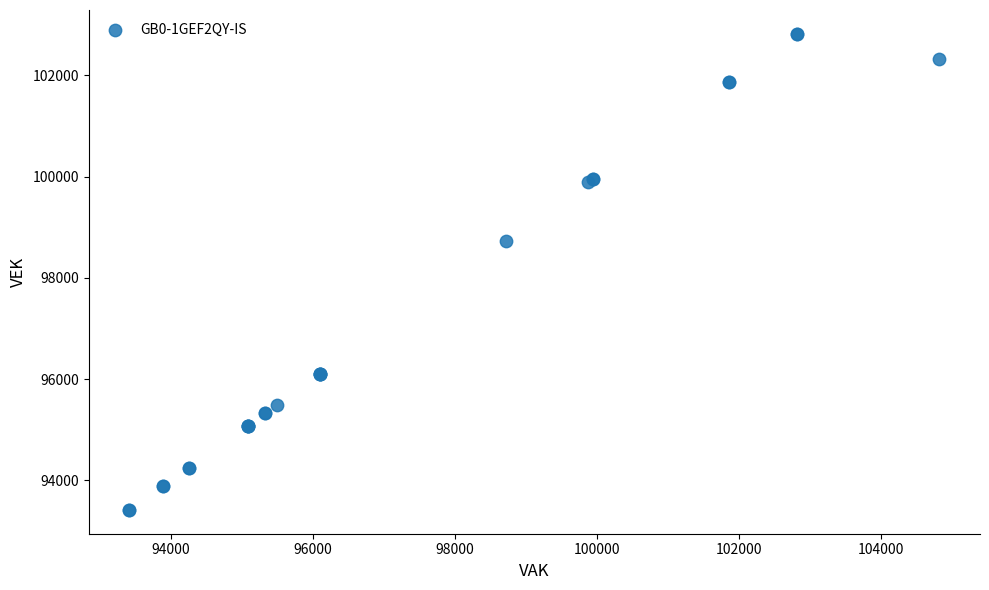

What Y value in the scatter plot is closest to 98116?

98723